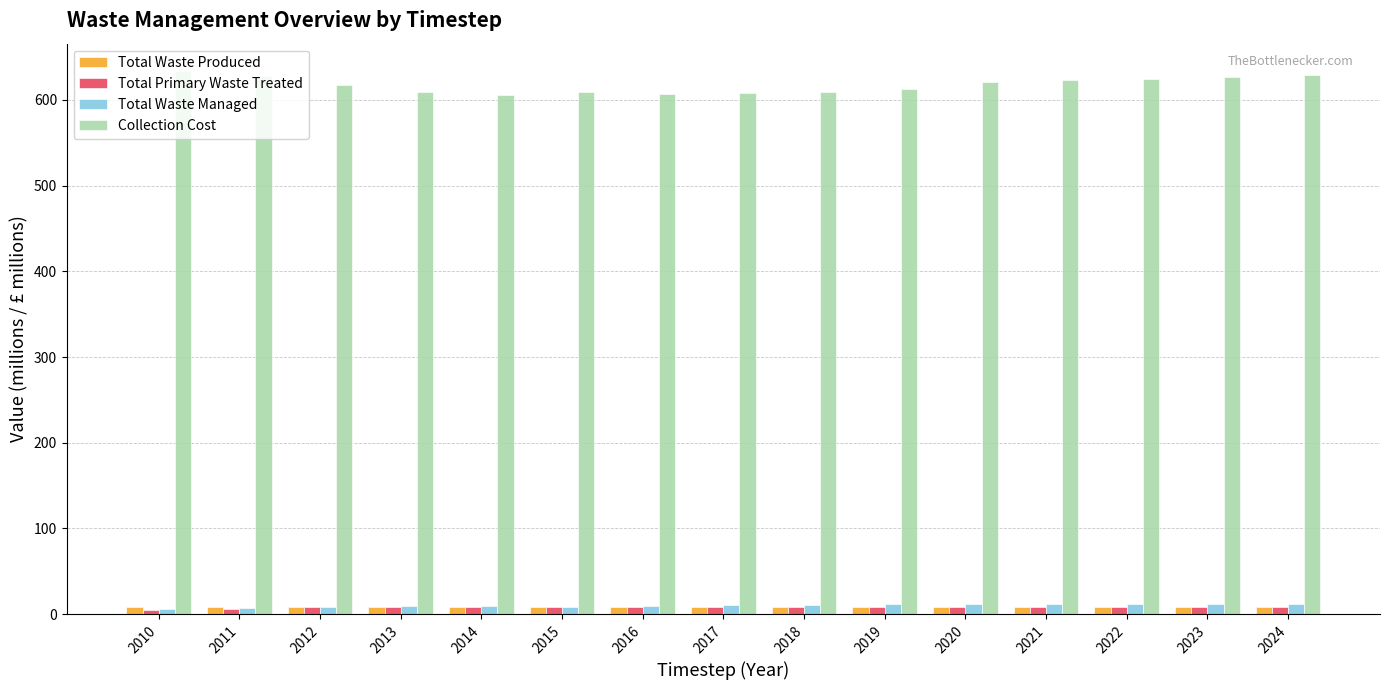

How many groups of bars are there?

15